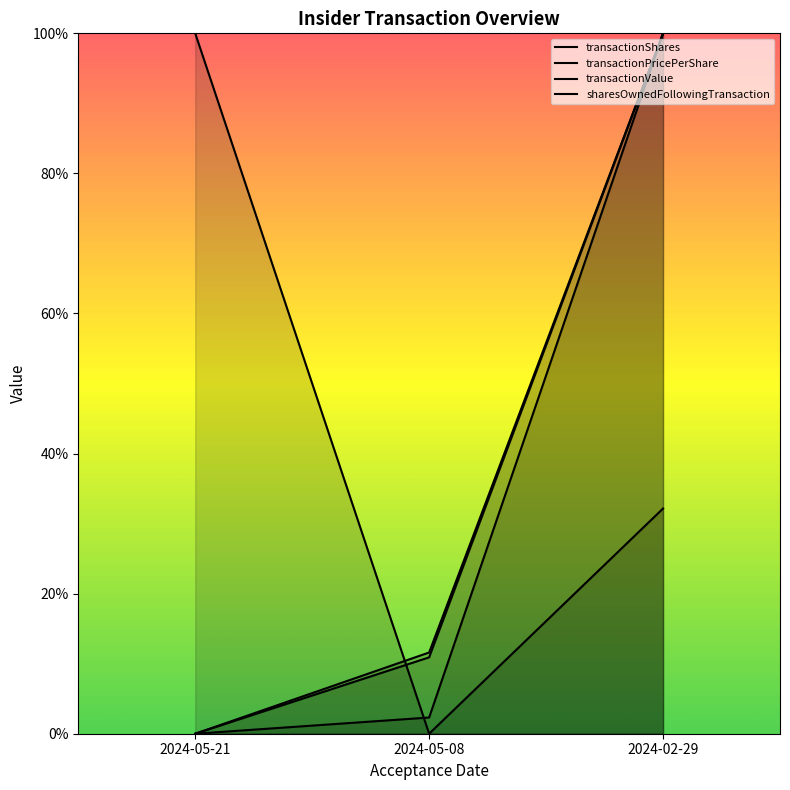

What is the label of the 1st point from the right?

2024-02-29